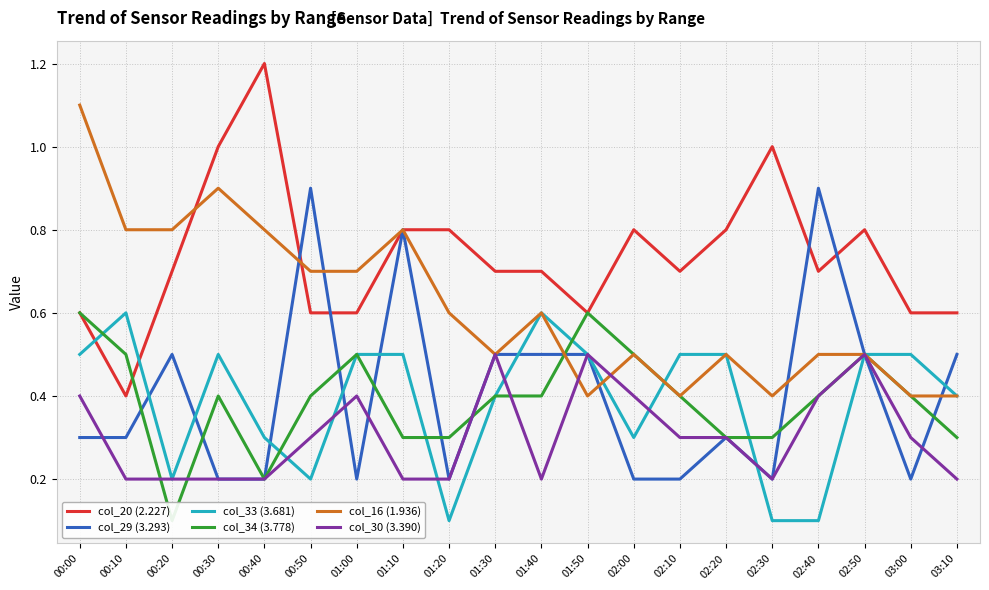

At which category is the sum across all series the highest?

00:00